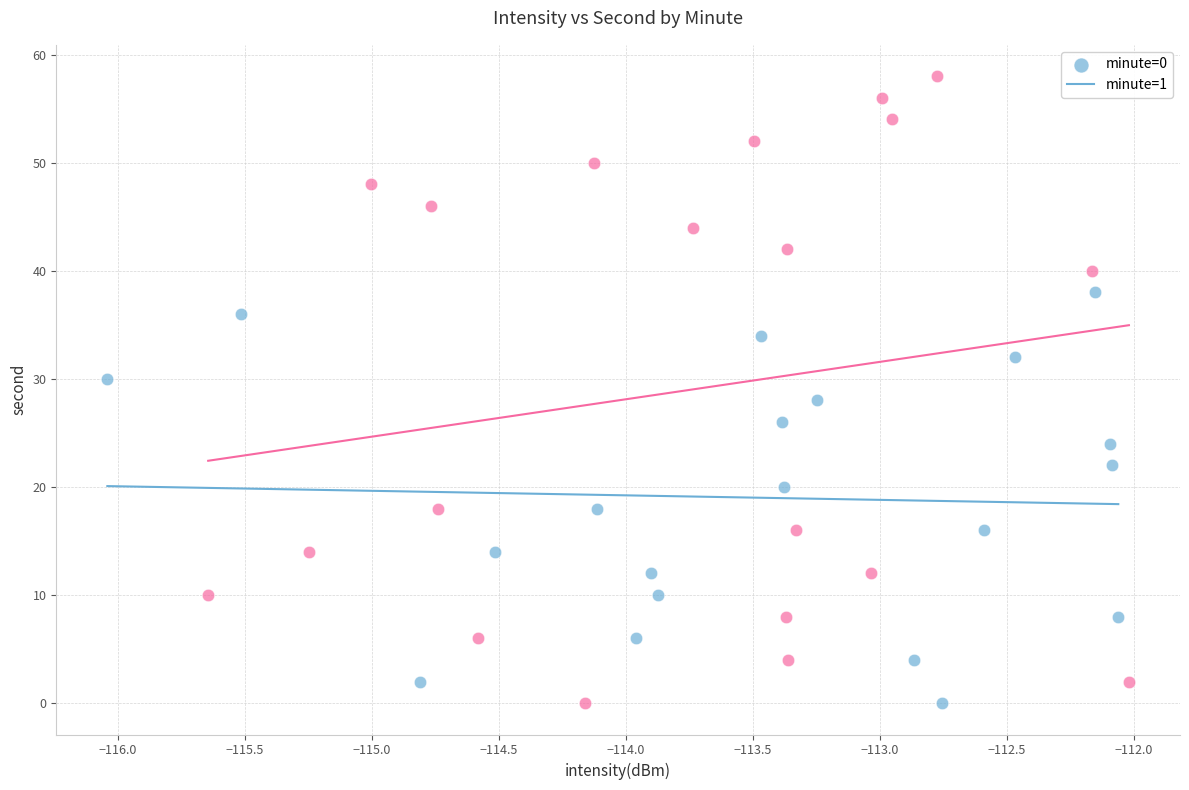

Which series reaches the maximum Y coordinate?

minute=1